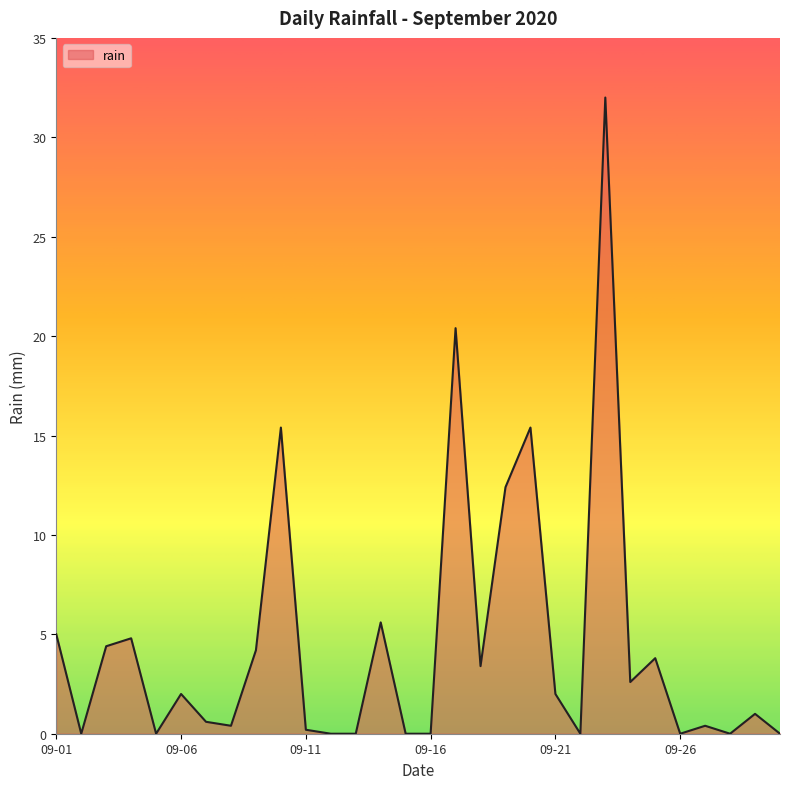

What is the difference between the maximum and minimum values?

32.0